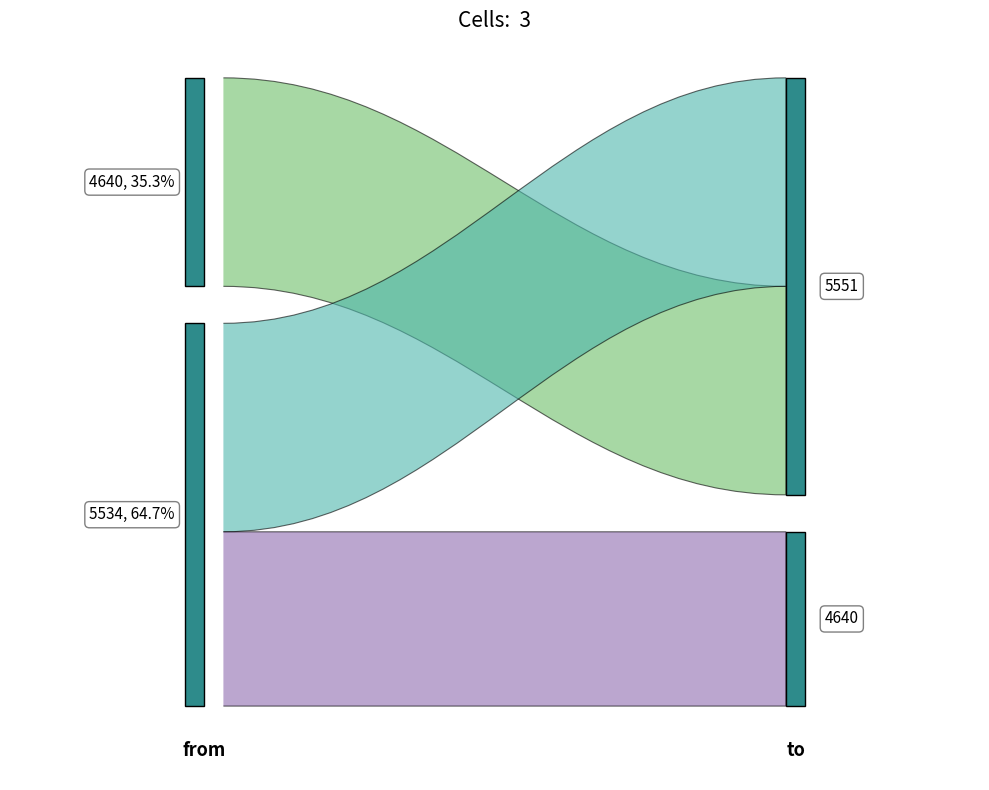

Reading left to right, extract all data points from this chart.

5551	5551	4640